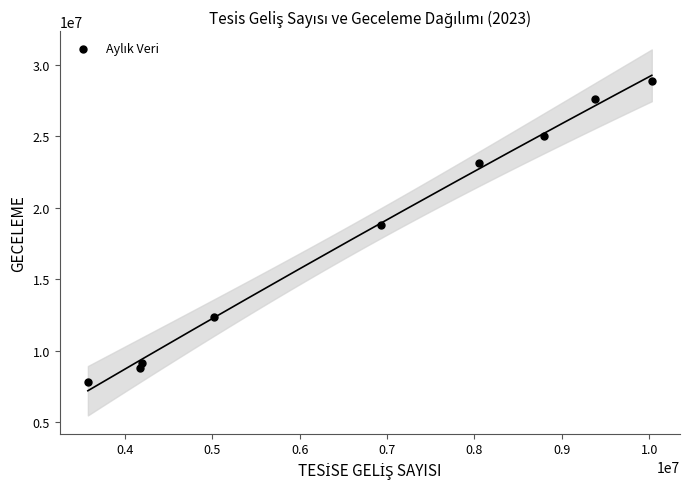

What is the average X value?

6684779